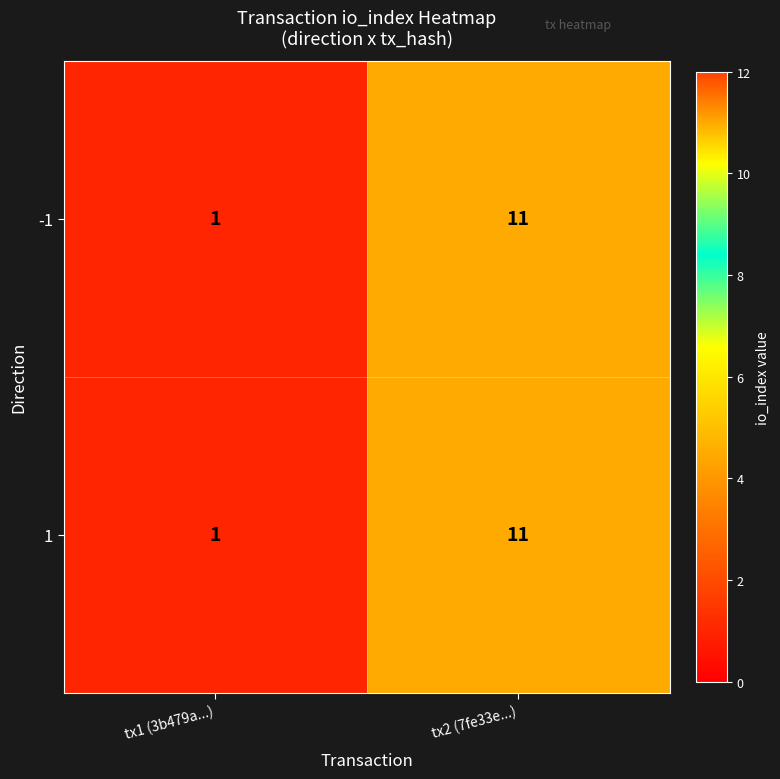

Read the -1 value at tx2 (7fe33e...).

11